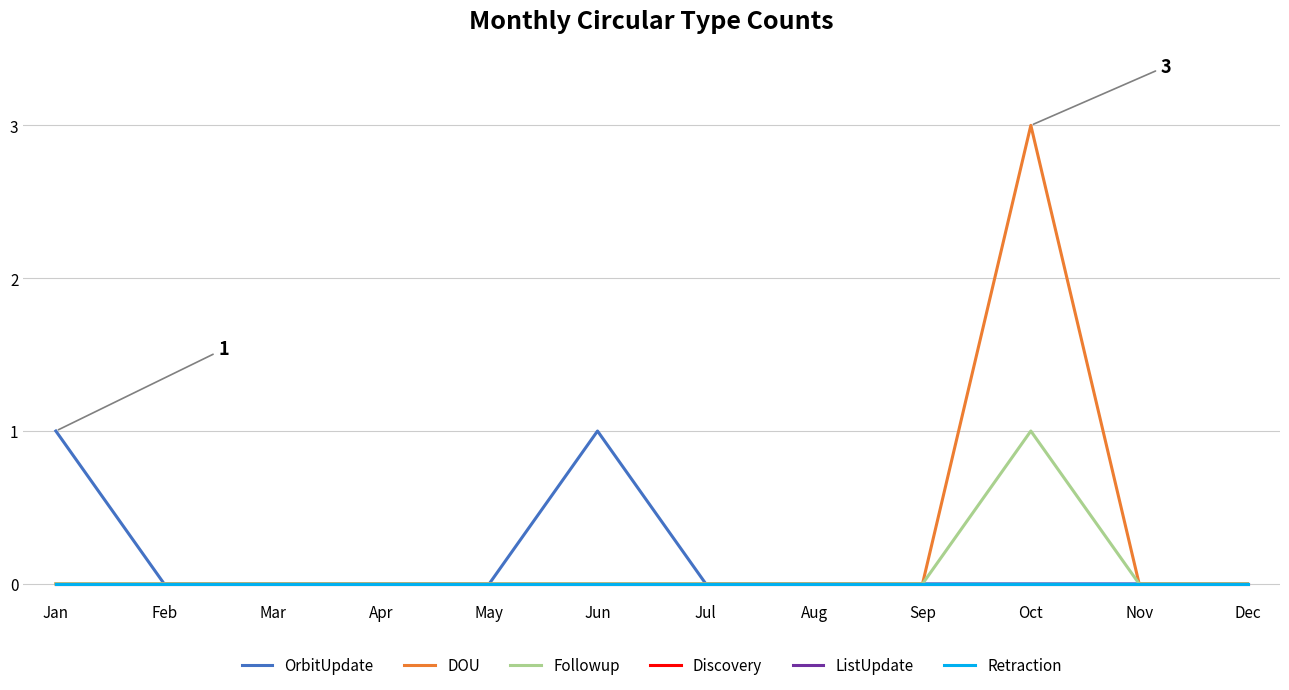

Reading left to right, transcribe all the data shown in this chart.

OrbitUpdate: Jan=1	Feb=0	Mar=0	Apr=0	May=0	Jun=1	Jul=0	Aug=0	Sep=0	Oct=0	Nov=0	Dec=0
DOU: Jan=0	Feb=0	Mar=0	Apr=0	May=0	Jun=0	Jul=0	Aug=0	Sep=0	Oct=3	Nov=0	Dec=0
Followup: Jan=0	Feb=0	Mar=0	Apr=0	May=0	Jun=0	Jul=0	Aug=0	Sep=0	Oct=1	Nov=0	Dec=0
Discovery: Jan=0	Feb=0	Mar=0	Apr=0	May=0	Jun=0	Jul=0	Aug=0	Sep=0	Oct=0	Nov=0	Dec=0
ListUpdate: Jan=0	Feb=0	Mar=0	Apr=0	May=0	Jun=0	Jul=0	Aug=0	Sep=0	Oct=0	Nov=0	Dec=0
Retraction: Jan=0	Feb=0	Mar=0	Apr=0	May=0	Jun=0	Jul=0	Aug=0	Sep=0	Oct=0	Nov=0	Dec=0